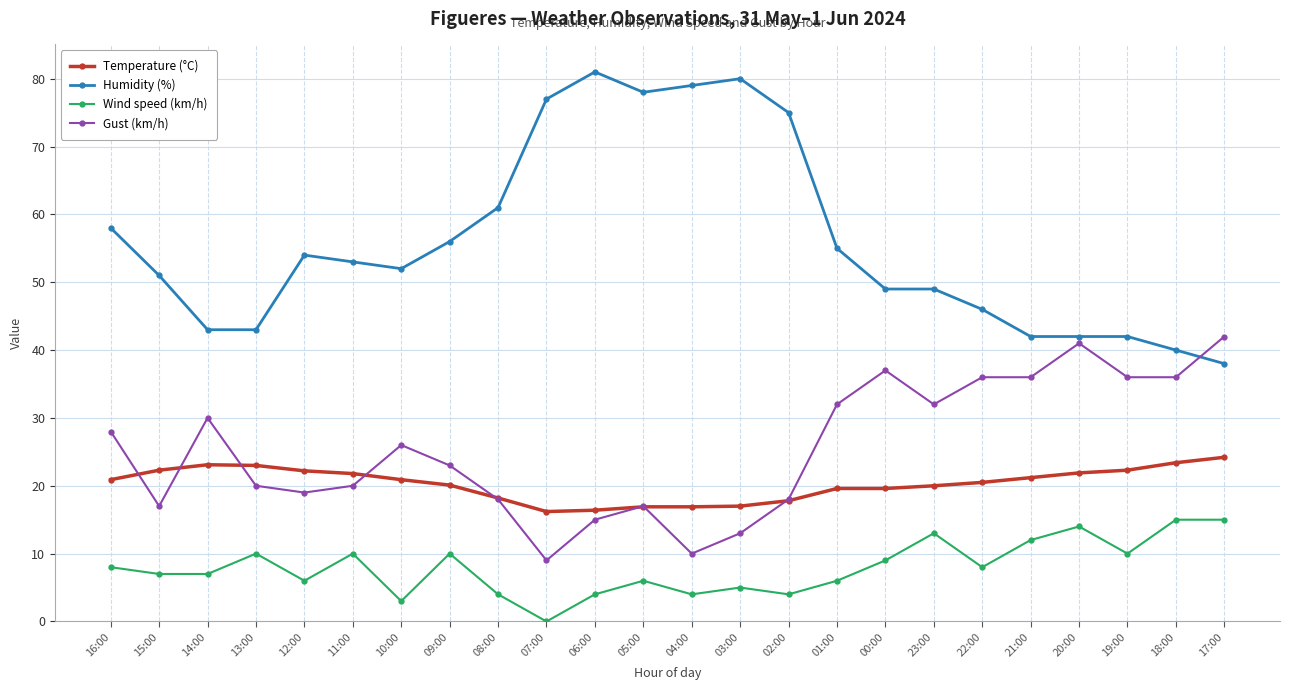

List the series in order of their peak value, lowest first.

Wind speed (km/h), Temperature (°C), Gust (km/h), Humidity (%)